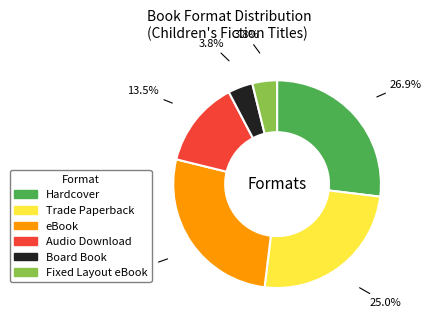

Is there any slice that represents more than half of the pie?

No